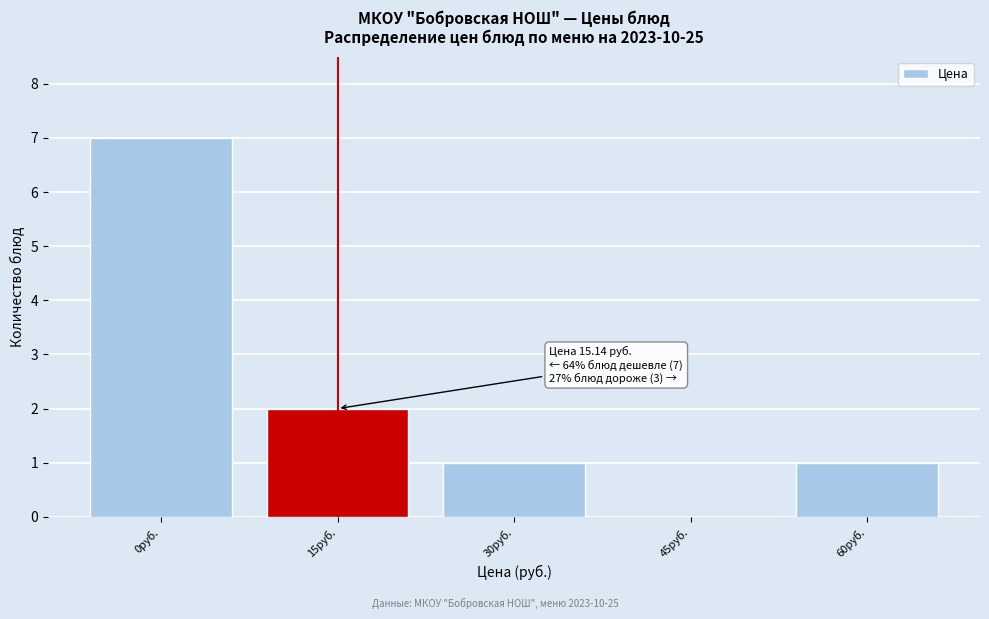

Reading left to right, what are all the values shown in this chart?

0руб.=7	15руб.=2	30руб.=1	45руб.=0	60руб.=1